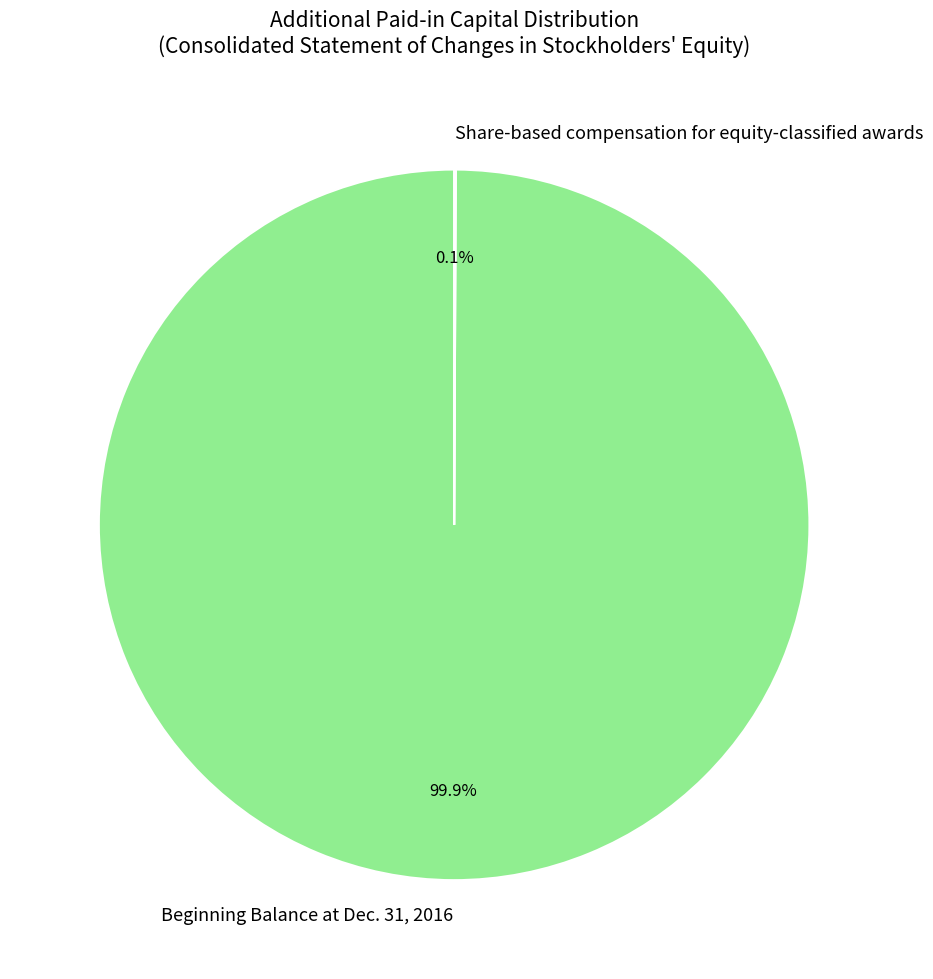

Which slice is the largest?

Beginning Balance at Dec. 31, 2016